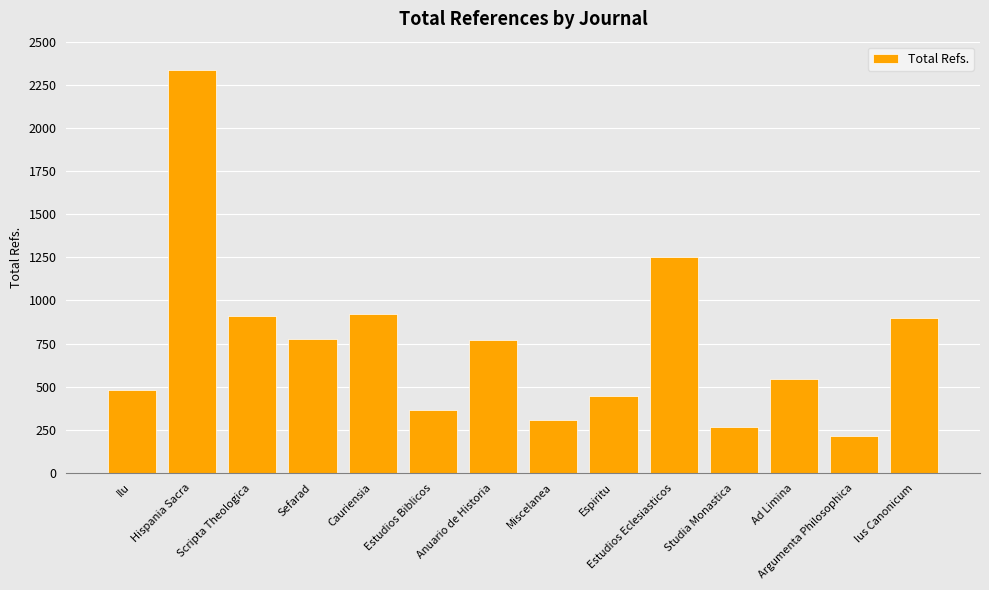

What is the label of the 13th bar from the left?

Argumenta Philosophica